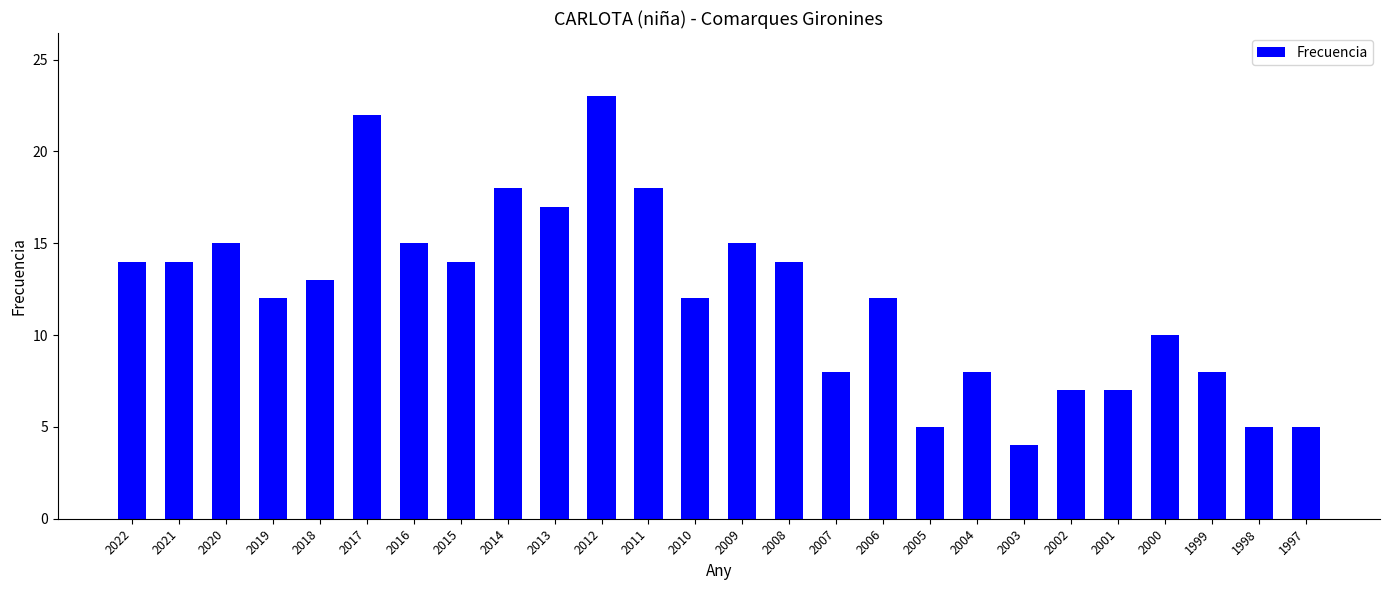

Does the chart contain any negative values?

No